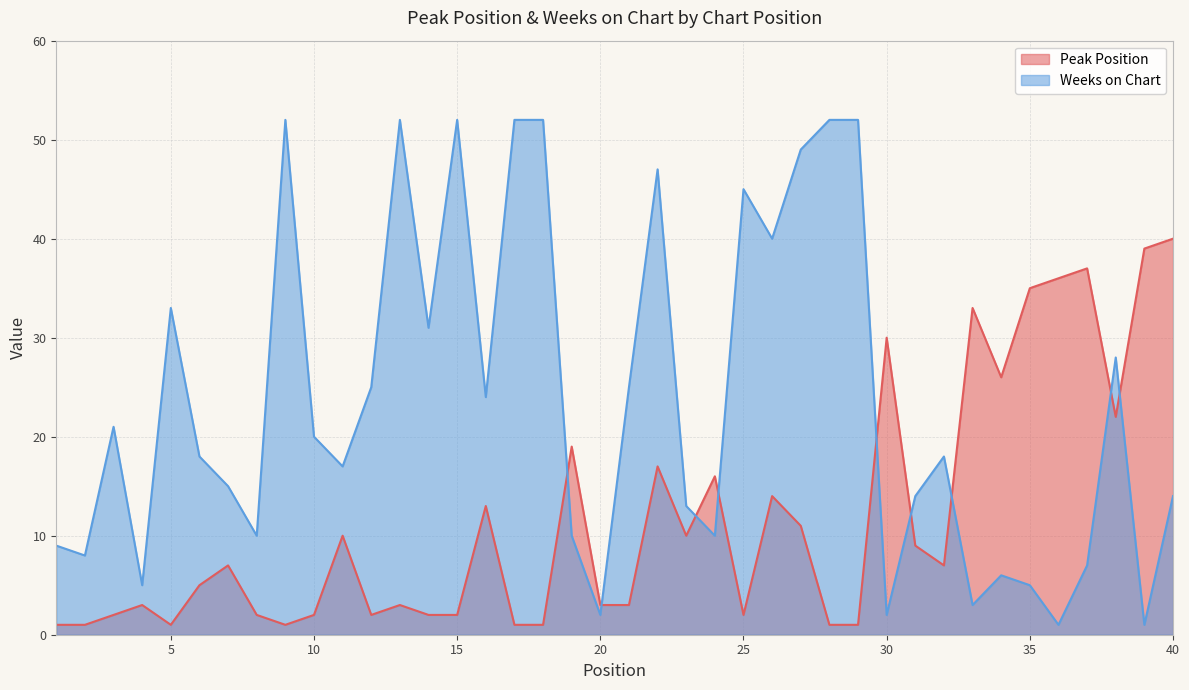

The Weeks on Chart series shows 1 at 39. True or false?

True